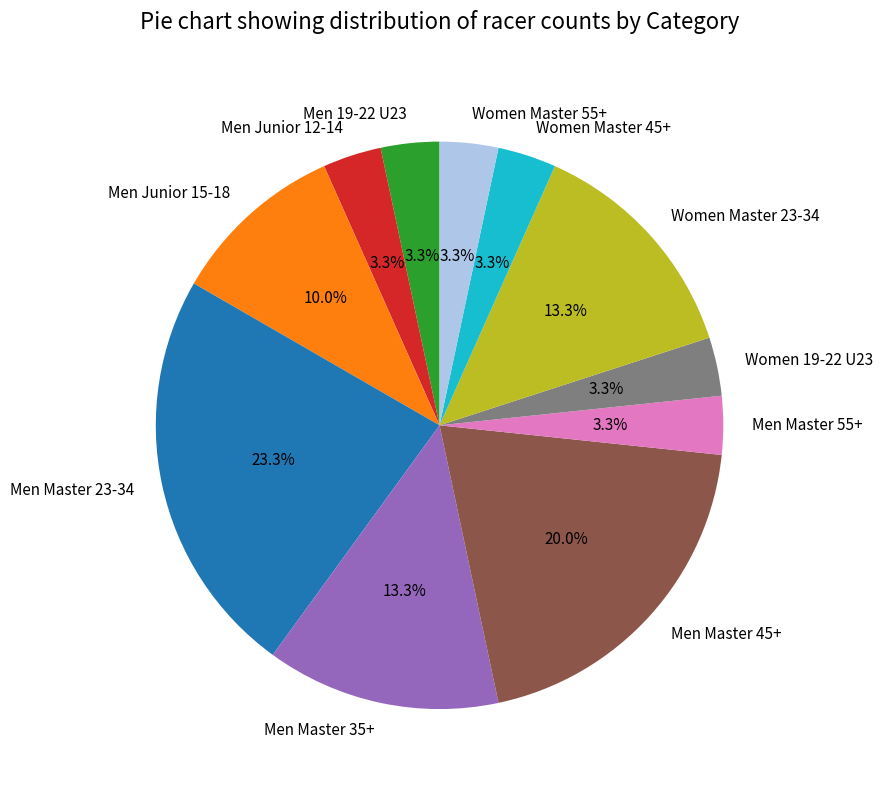

The Women 19-22 U23 slice represents 3% of the pie. True or false?

True